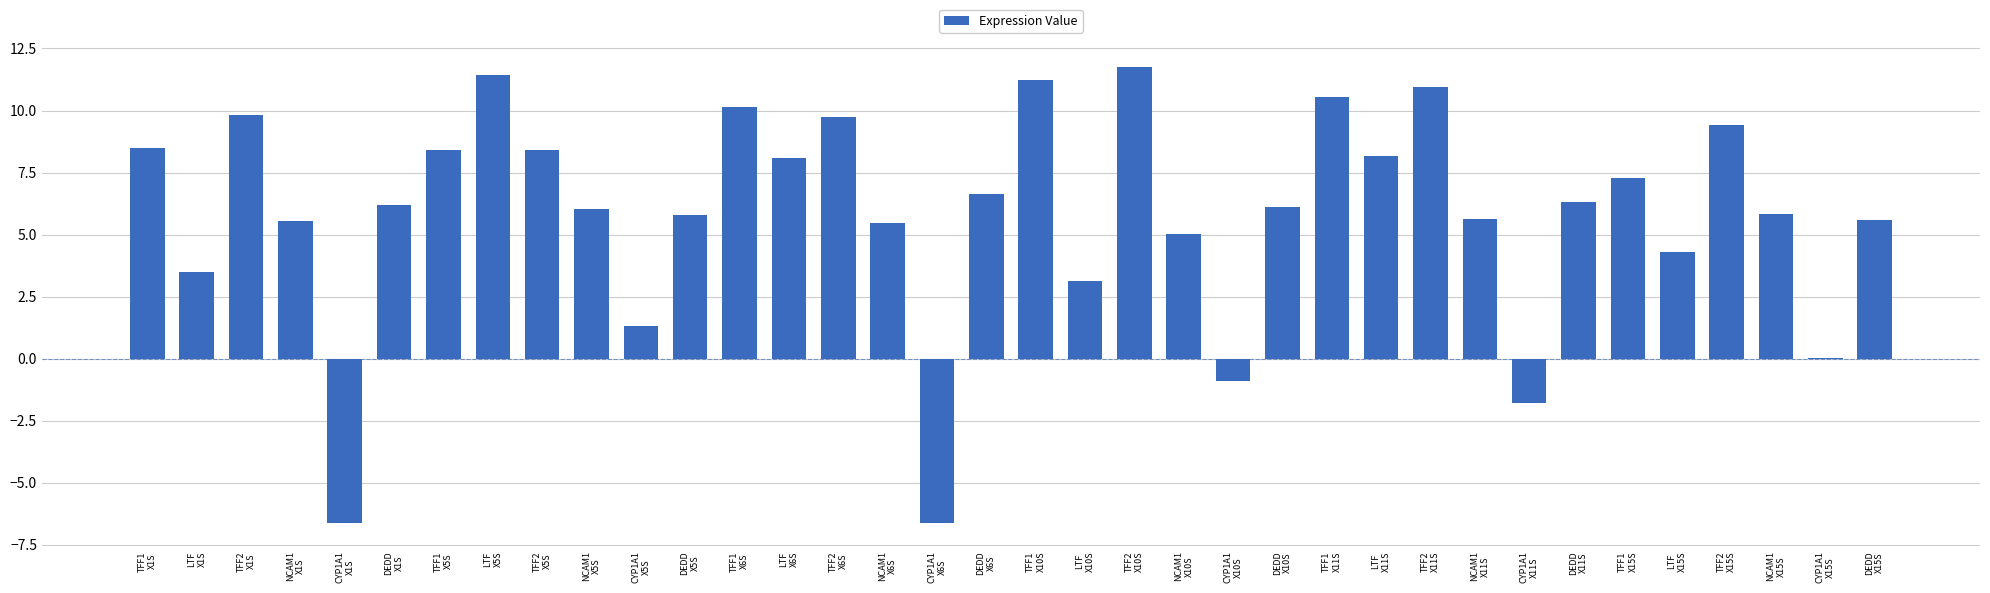

What is the approximate value at NCAM1
X10S?

5.0